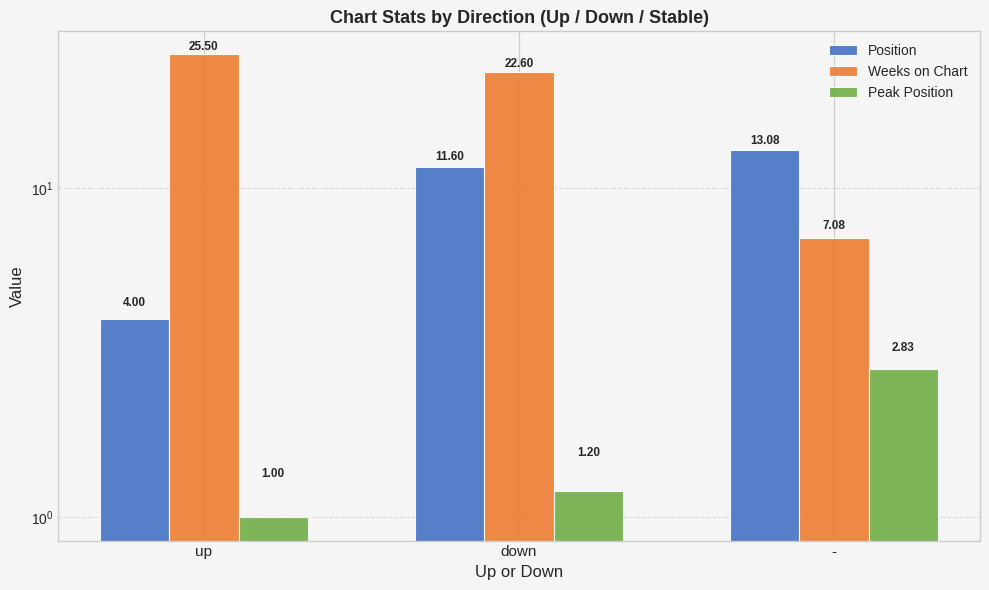

Where is Peak Position nearest to the value 1?

up